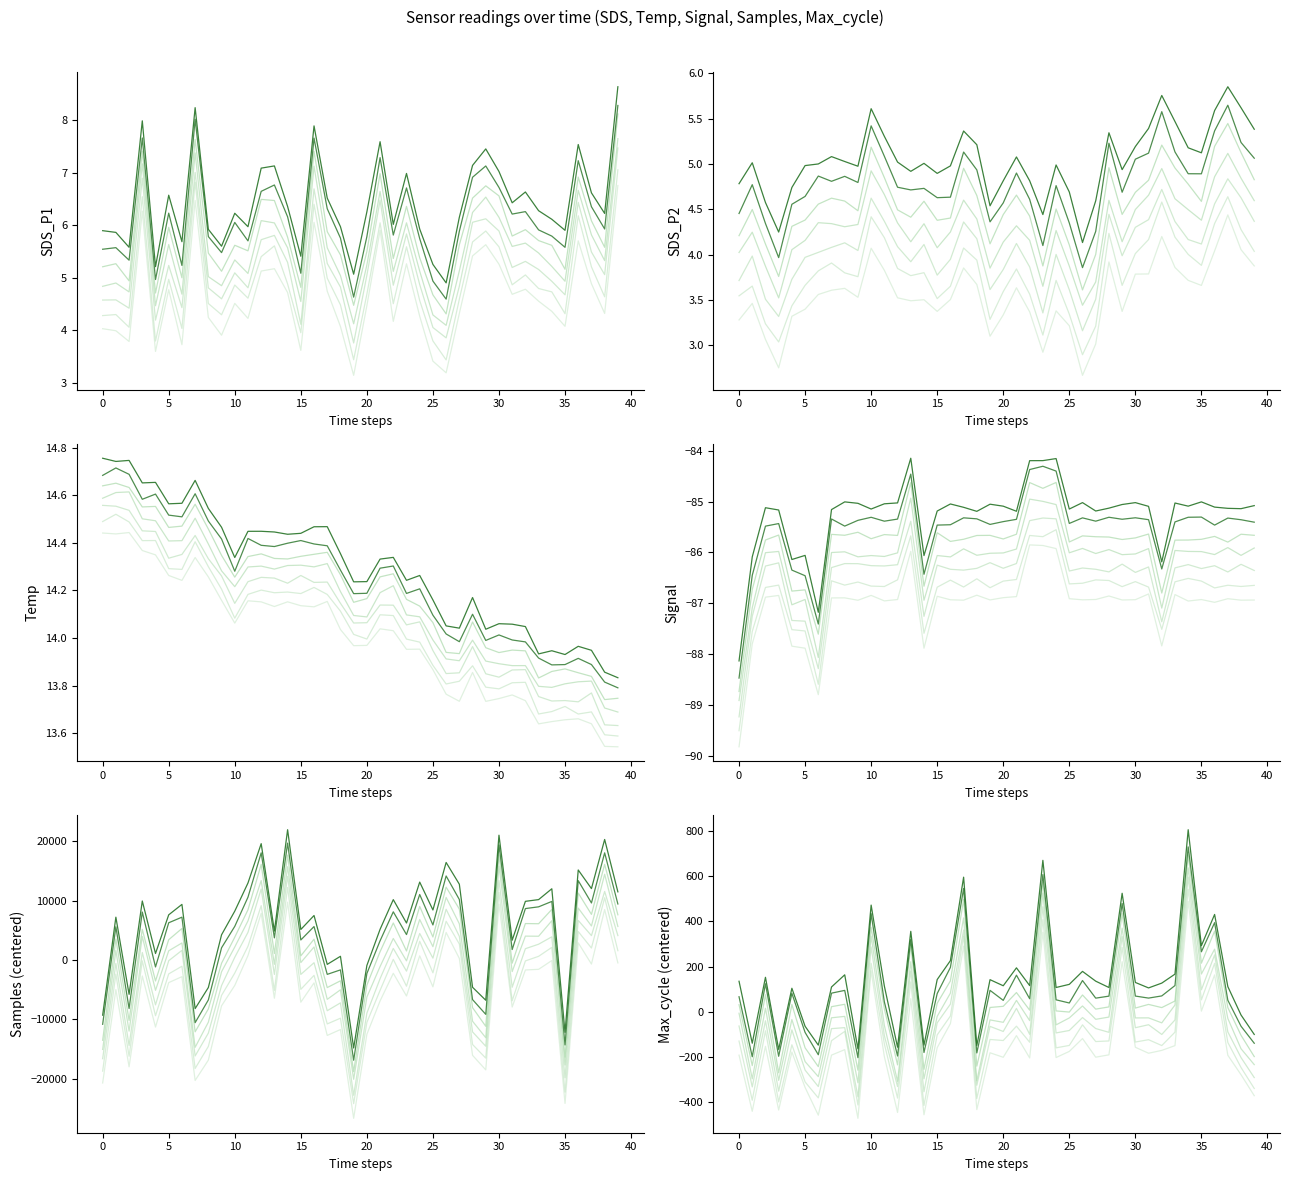

At which label does SDS_P1 reach its minimum?

26